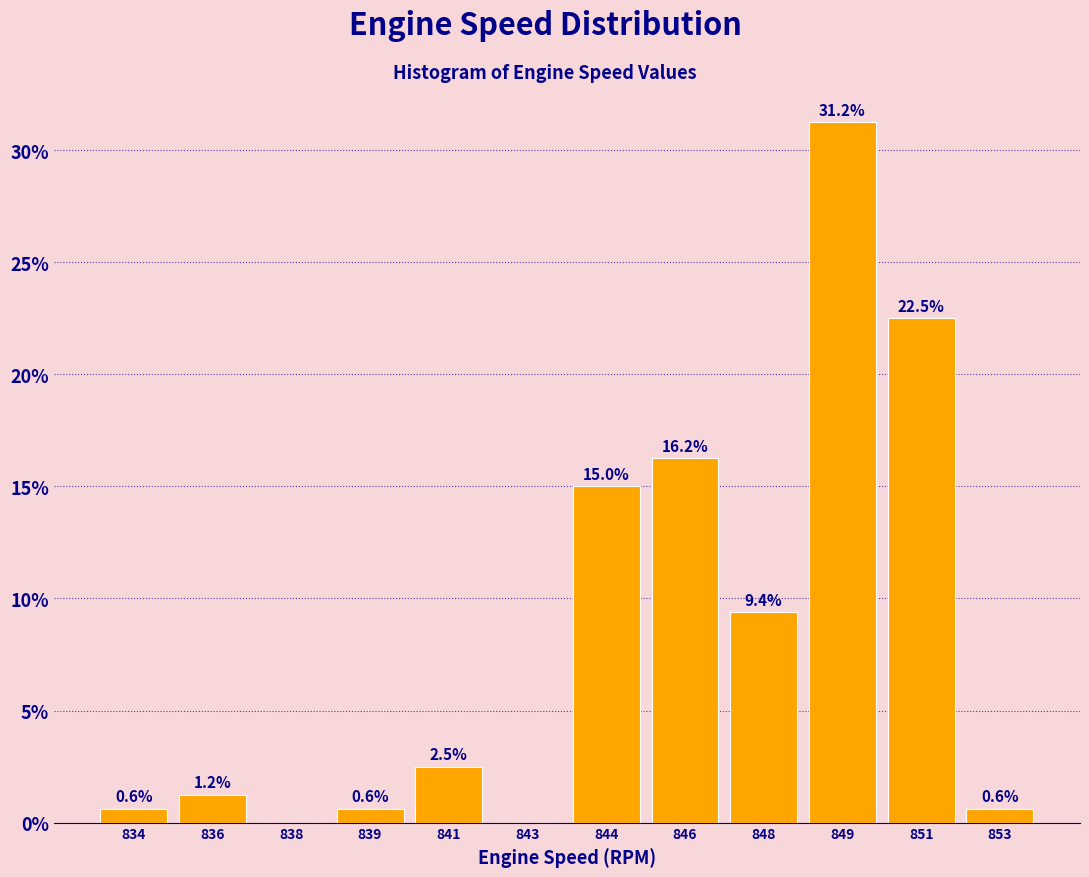

At which category does the chart reach its peak across all series?

849